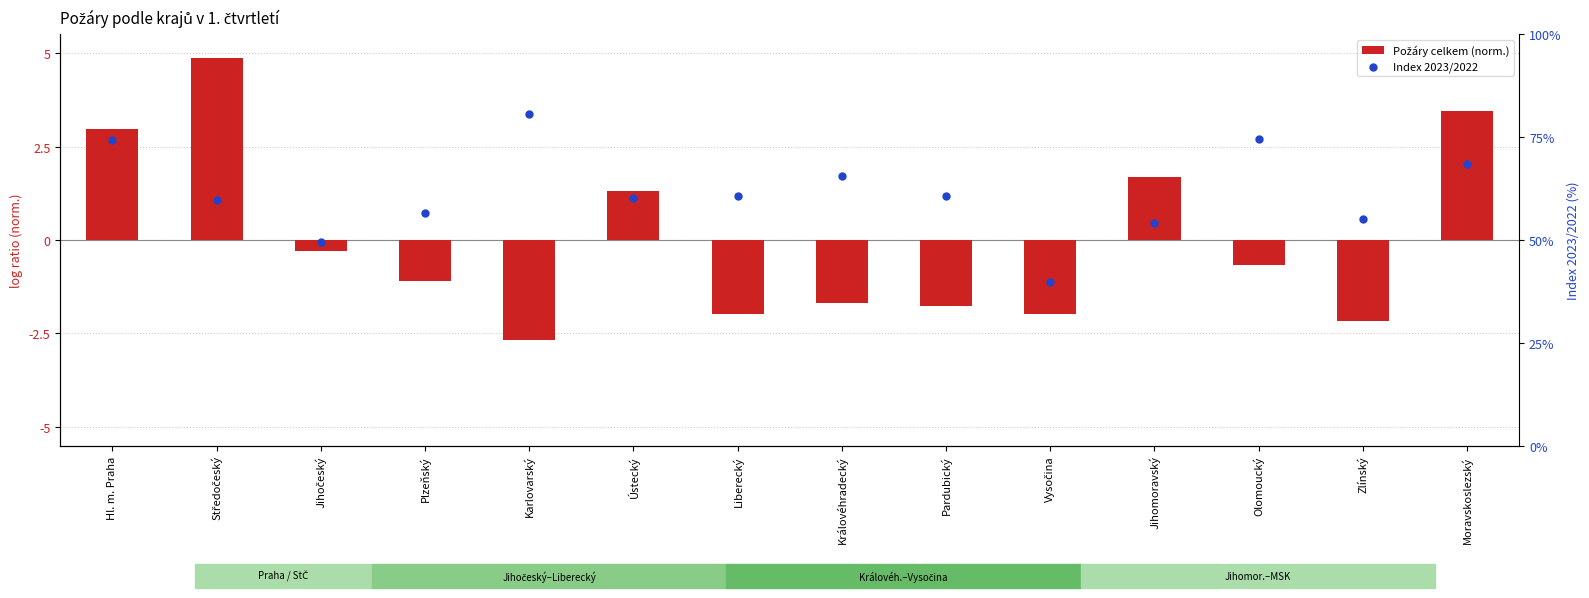

What is the total value across all series at Hl. m. Praha?

77.2